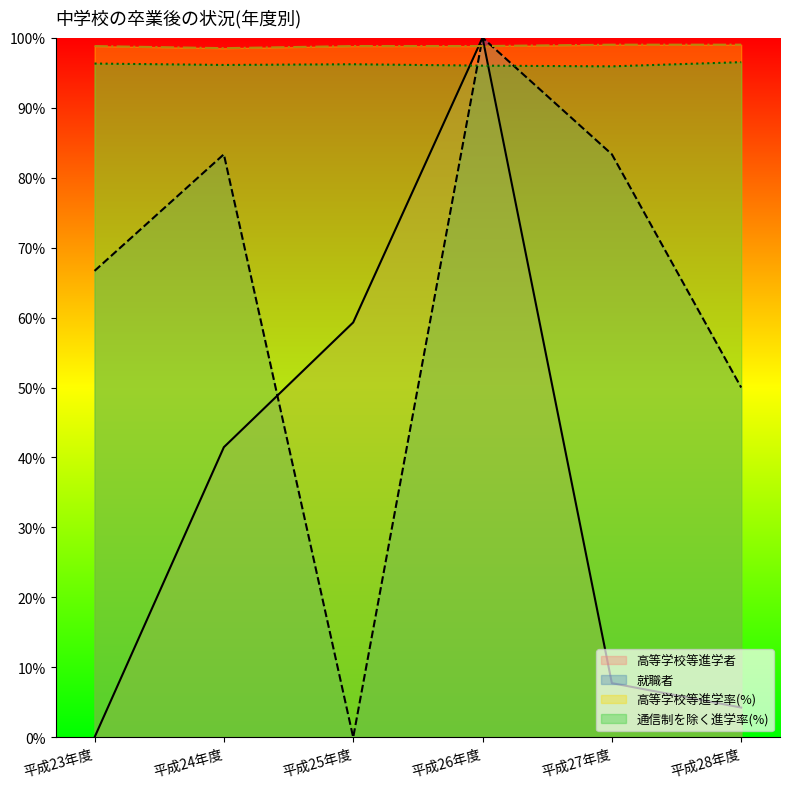

The value of 高等学校等進学者 at 平成24年度 is 0.1. True or false?

False